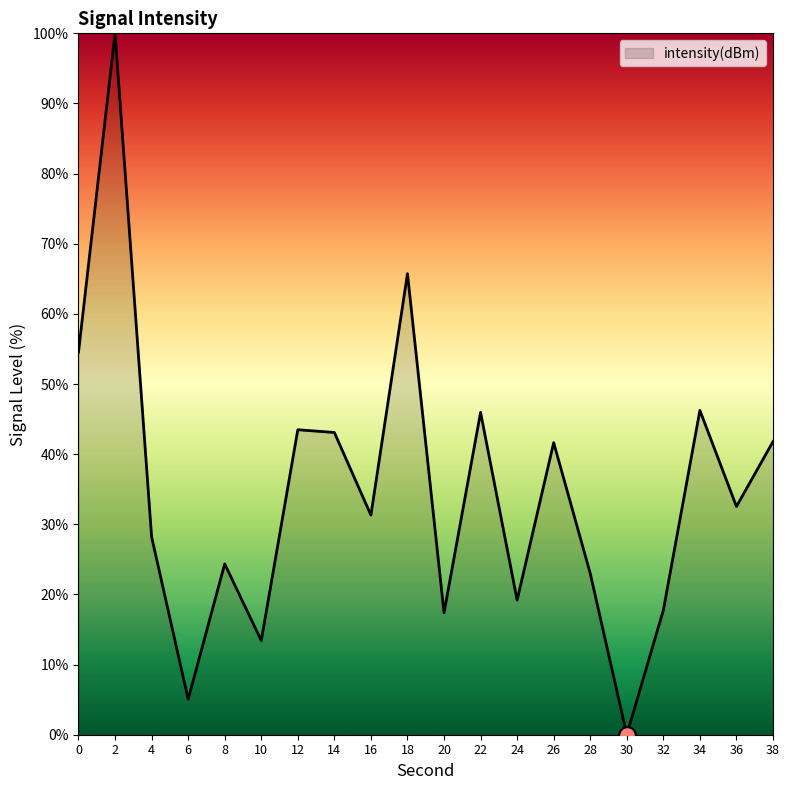

The value at 22 is 46.0. True or false?

True